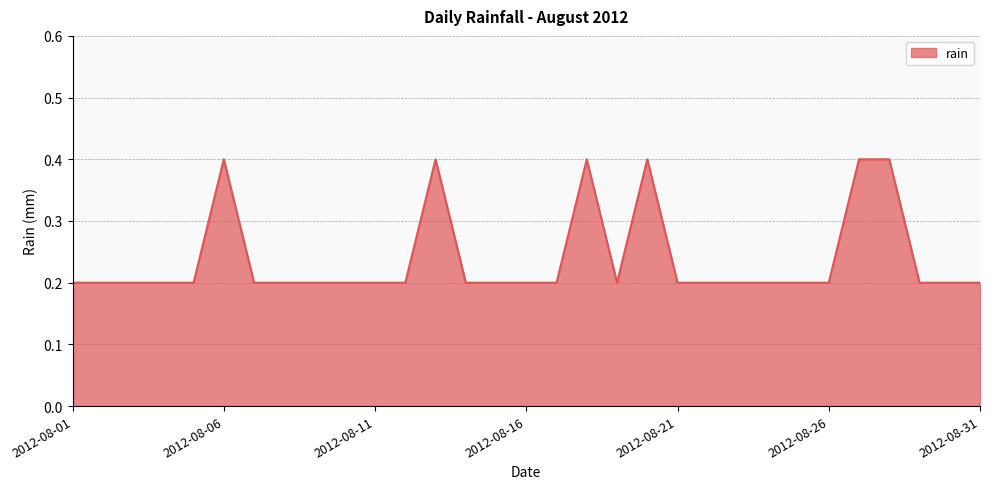

Does the chart display data point markers on the line(s)?

No